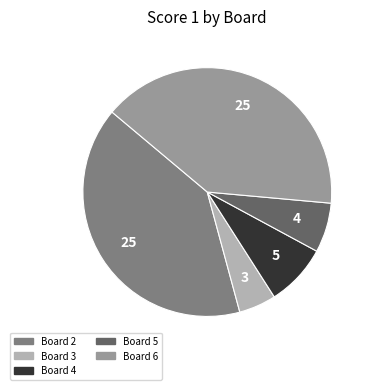

Is there a majority slice in this chart?

No